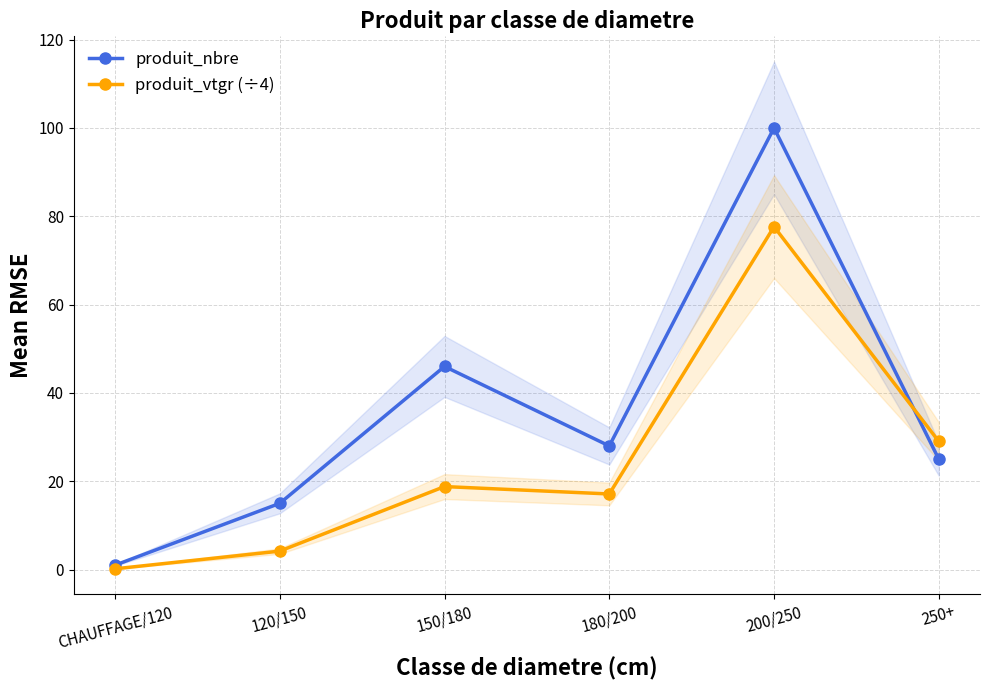

Between 150/180 and 250+, which is larger?

150/180